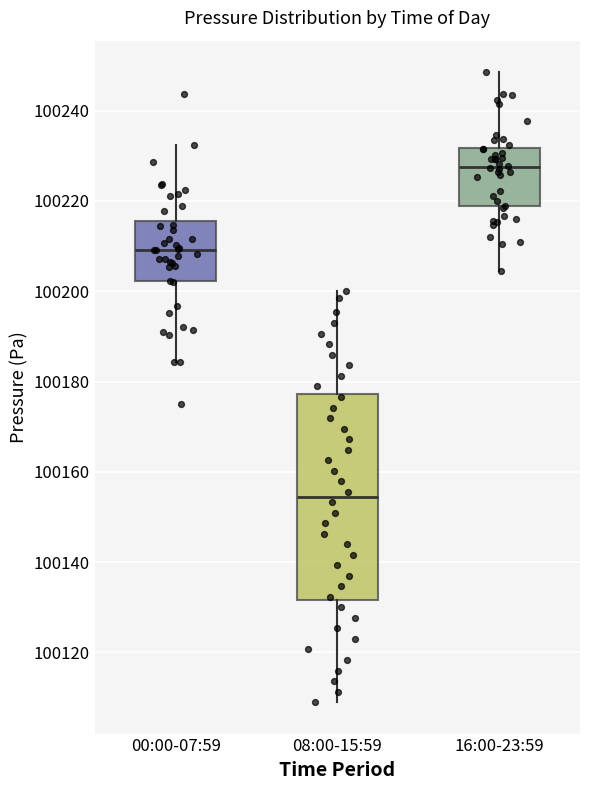

Where does the median line of the box for 00:00-07:59 sit on the y-axis? The values are not printed on the chart, so give them approximately, as read against the axis.

100210